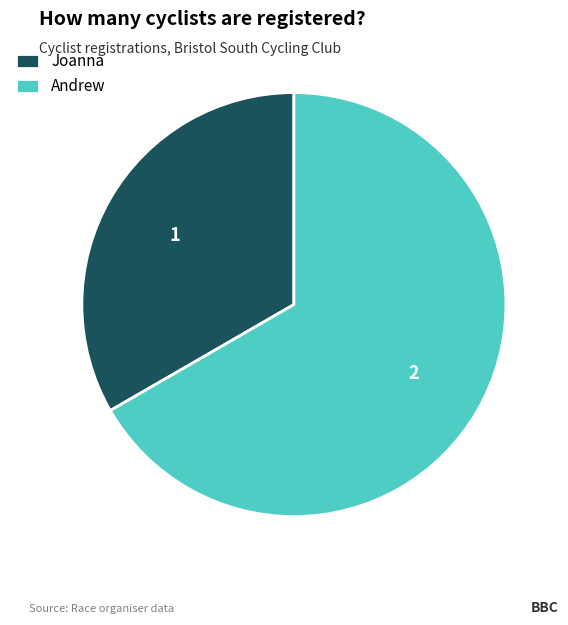

Approximately how many times larger is the value at Joanna compared to Andrew?

0.5